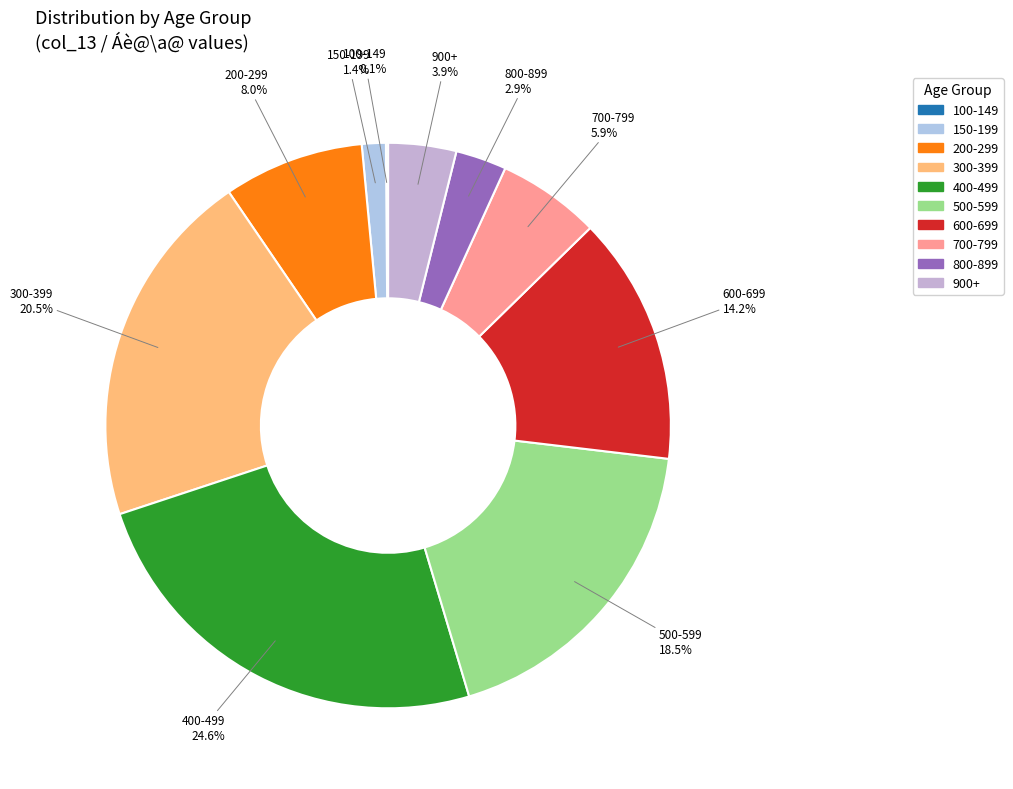

Which category has the biggest portion of the pie?

400-499